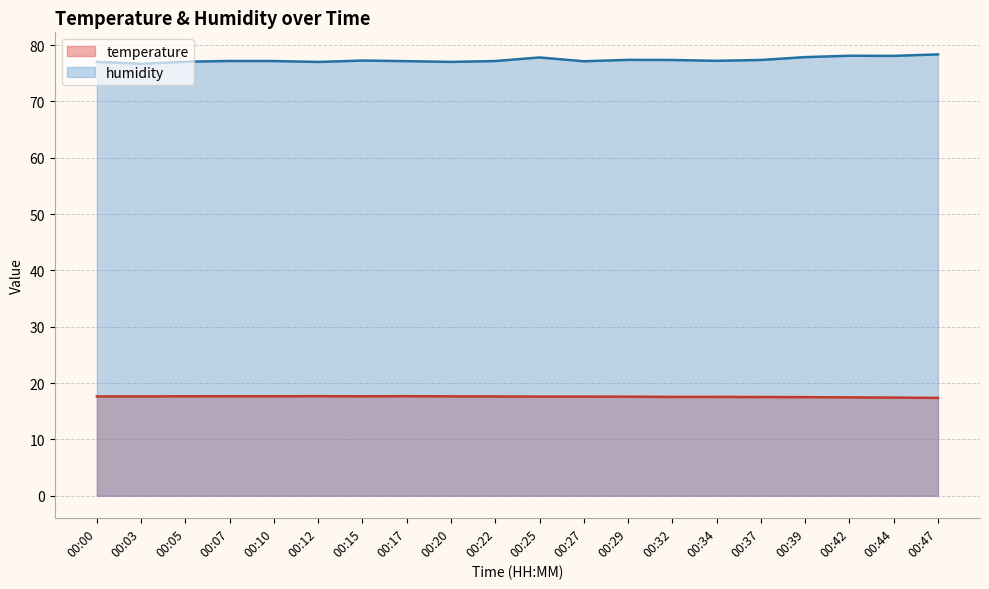

Where is the first local minimum for temperature?

00:15